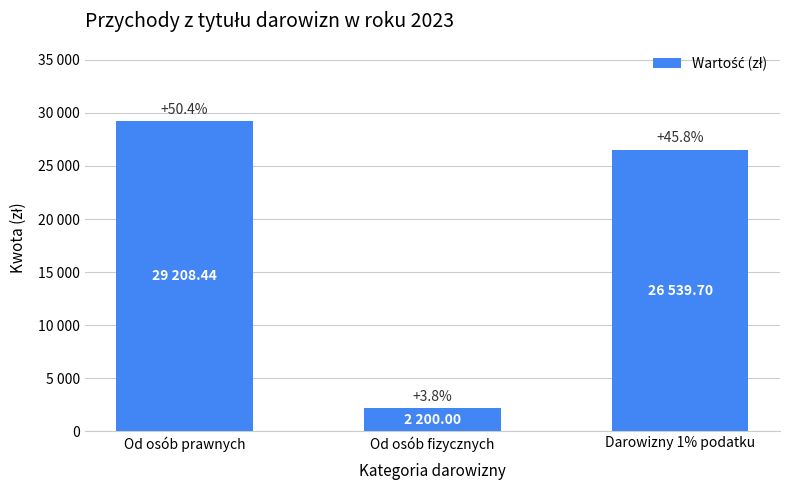

Reading left to right, transcribe all the data shown in this chart.

Od osób prawnych=29208.4	Od osób fizycznych=2200.0	Darowizny 1% podatku=26539.7